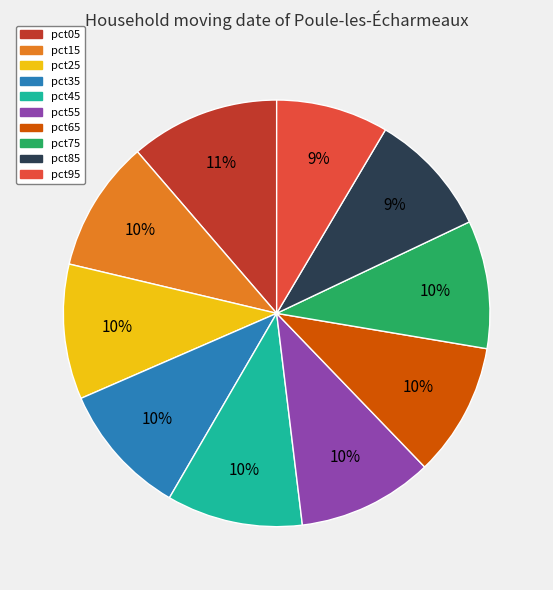

Is there a majority slice in this chart?

No